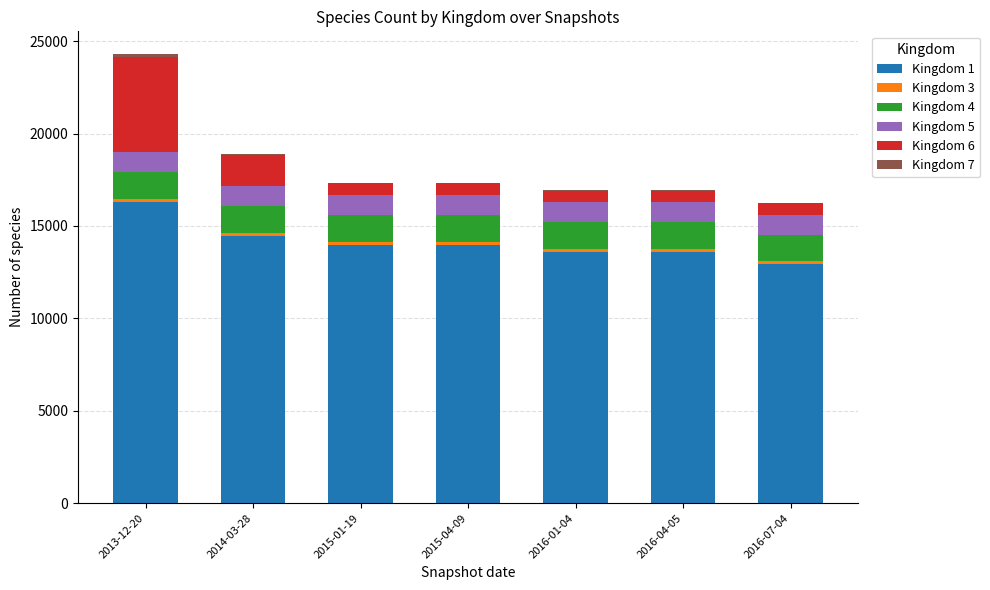

At which category is the sum across all series the highest?

2013-12-20